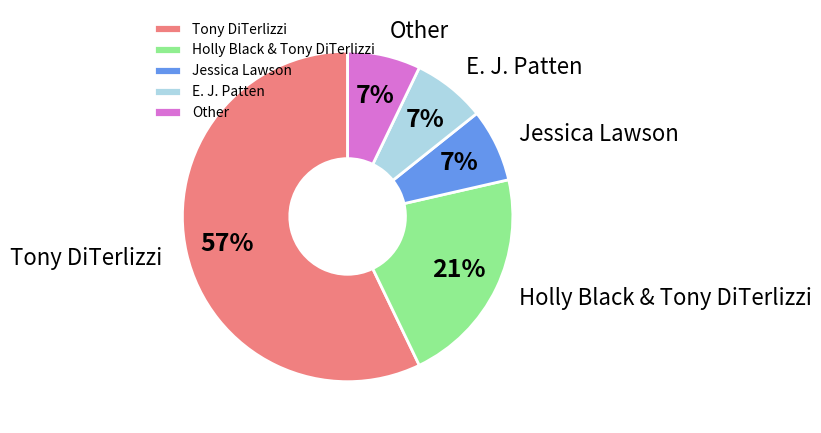

Which category accounts for the majority?

Tony DiTerlizzi